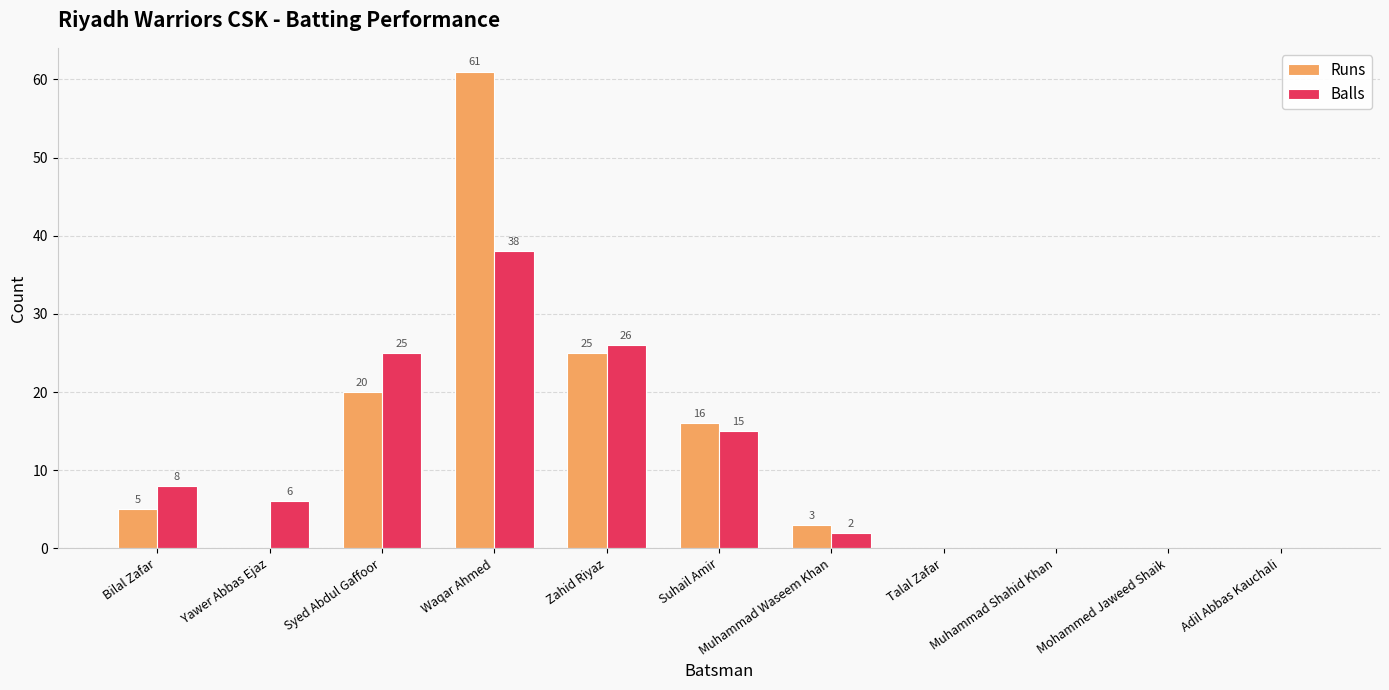

What is the sum of all Balls values?

120